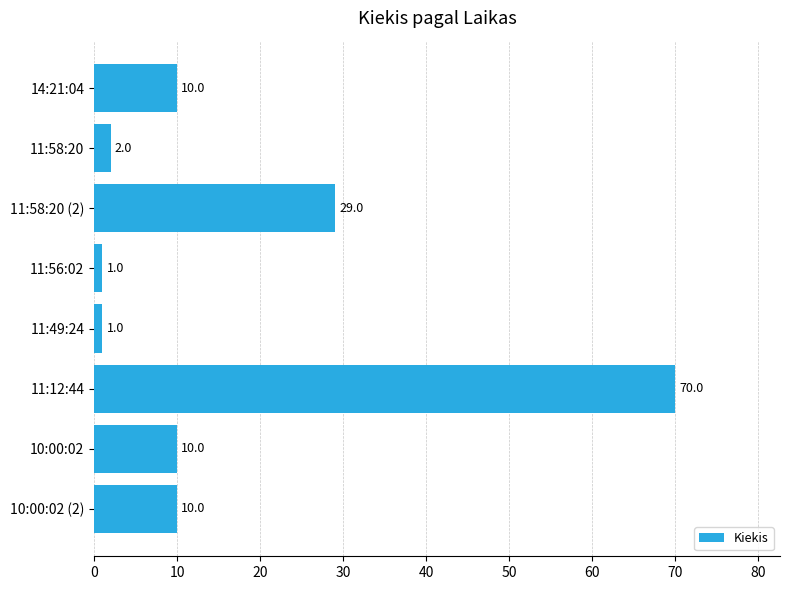

What is the ratio of the value at 11:12:44 to the value at 10:00:02 (2)?

7.0